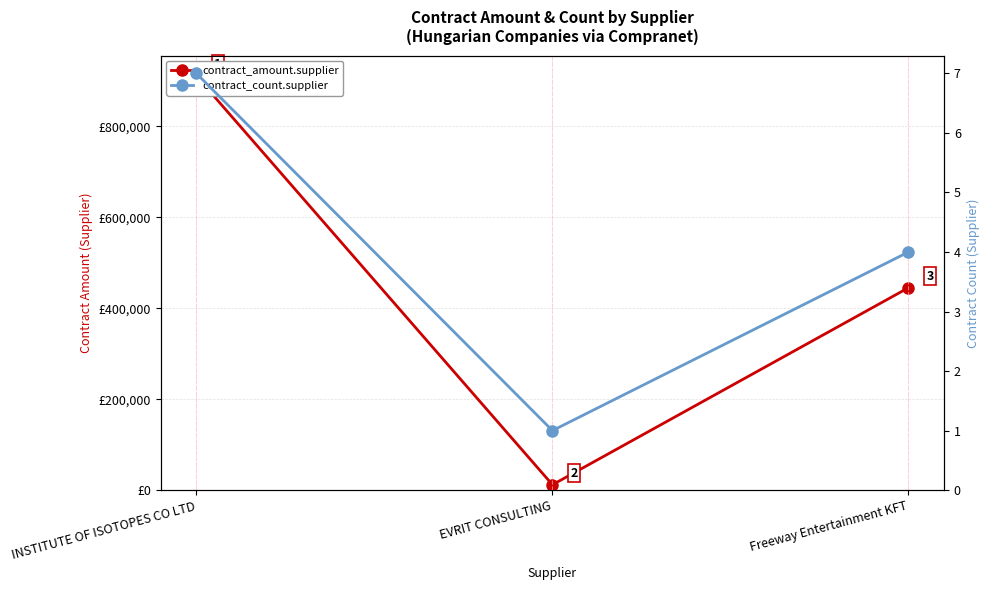

What position from the right is Freeway Entertainment KFT?

1